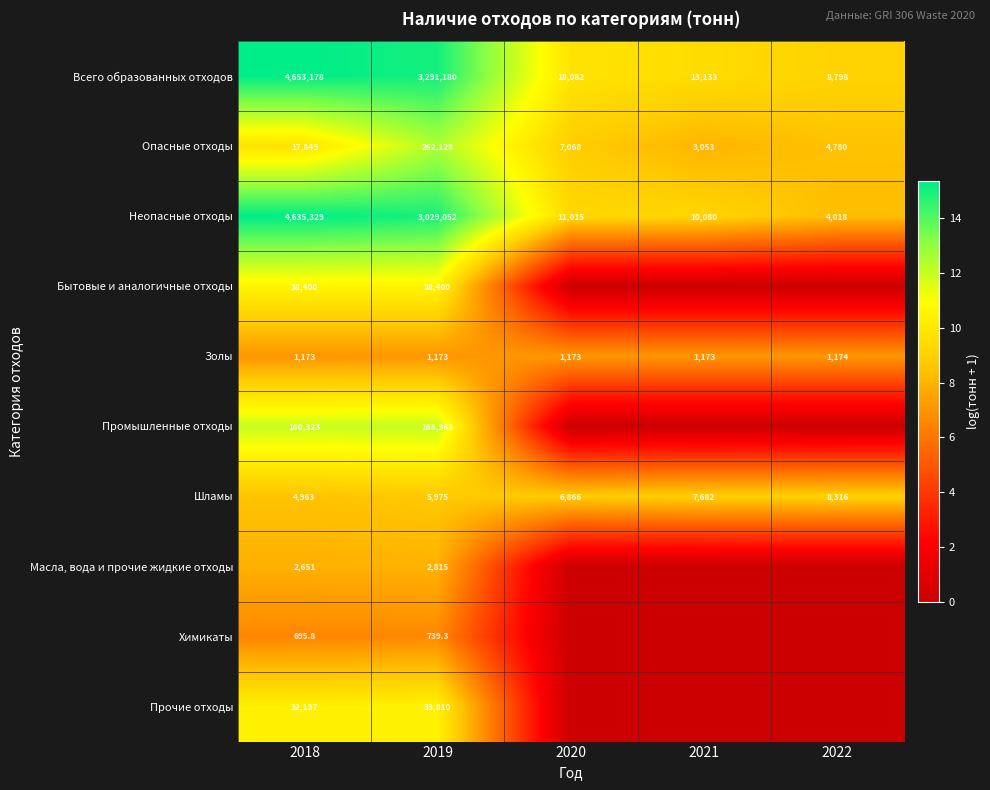

What is the difference between the highest and lowest values at 2019?

3290440.7